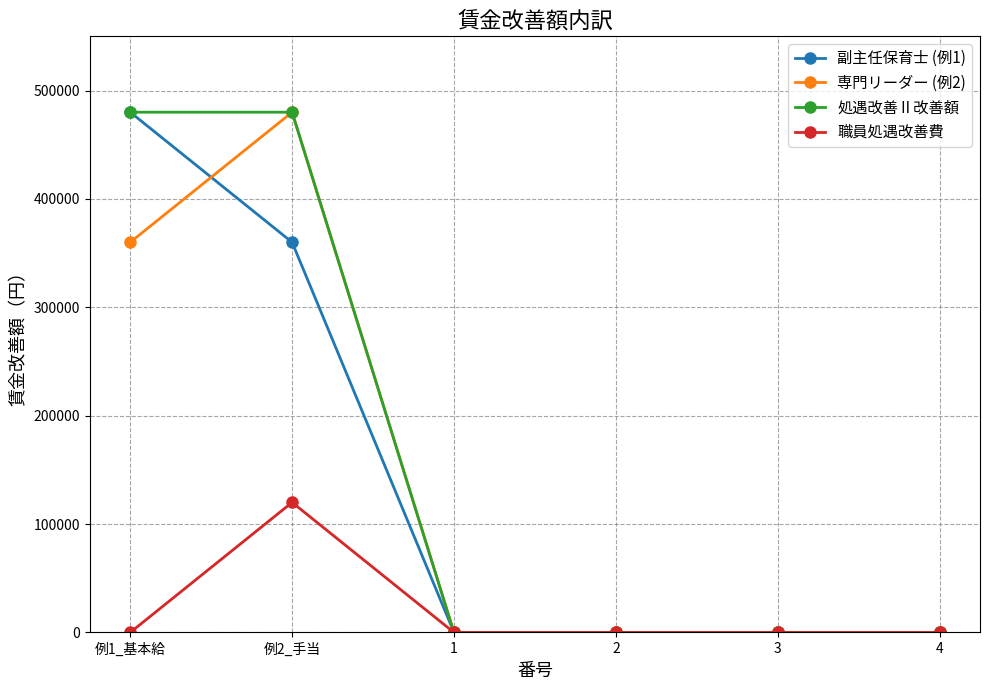

At which category is the sum across all series the highest?

例2_手当